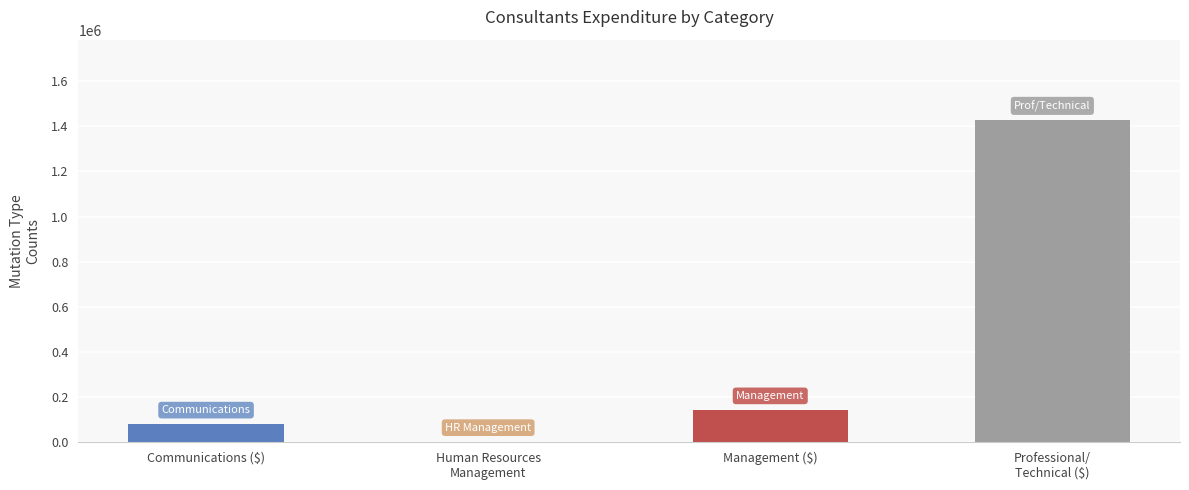

How many distinct data groups are displayed?

1